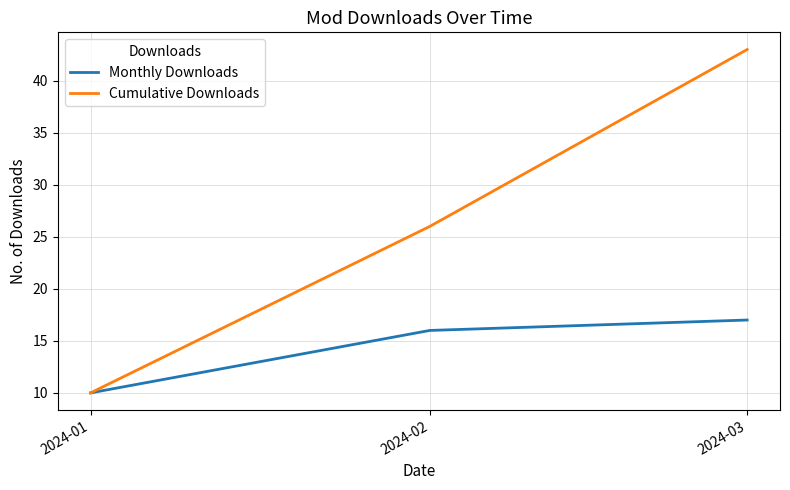

Reading left to right, list all the values displayed in this chart.

Monthly Downloads: 10	16	17
Cumulative Downloads: 10	26	43